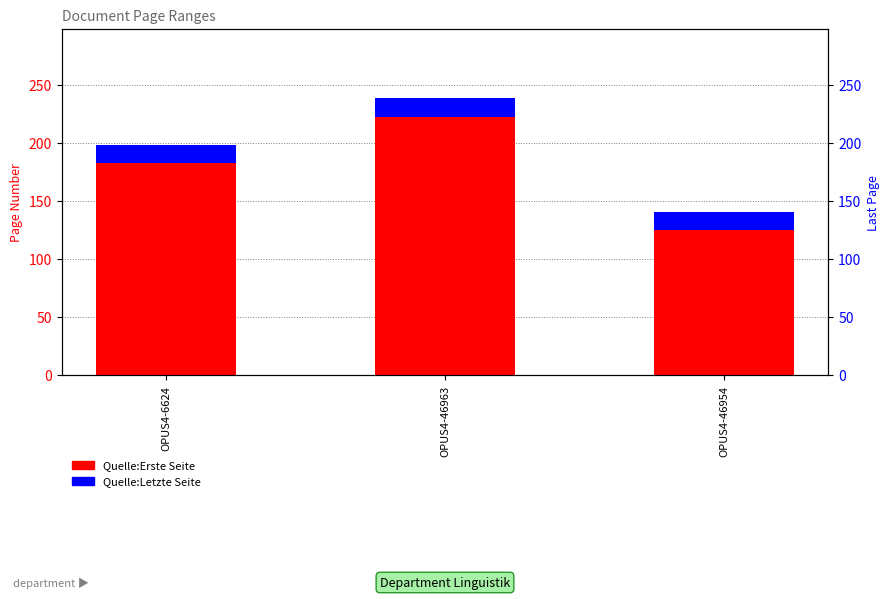

What is the label of the 2nd bar from the right?

OPUS4-46963